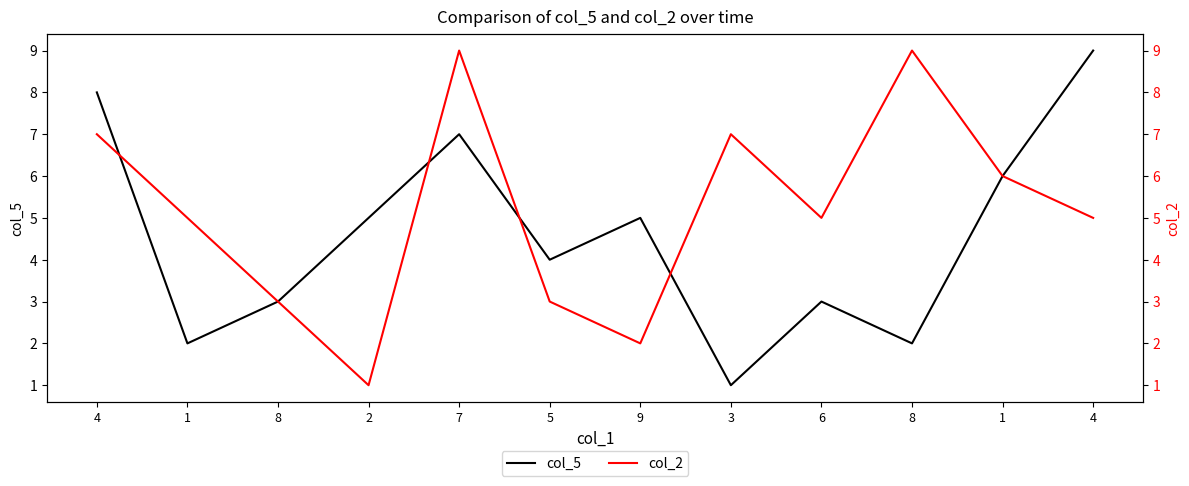

Count the col_5 values in the range 3 to 7.

7